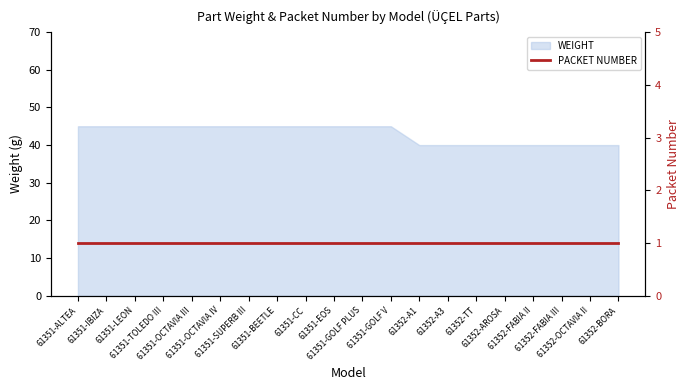

Between 61351-BEETLE and 61351-GOLF V, which is larger?

61351-BEETLE